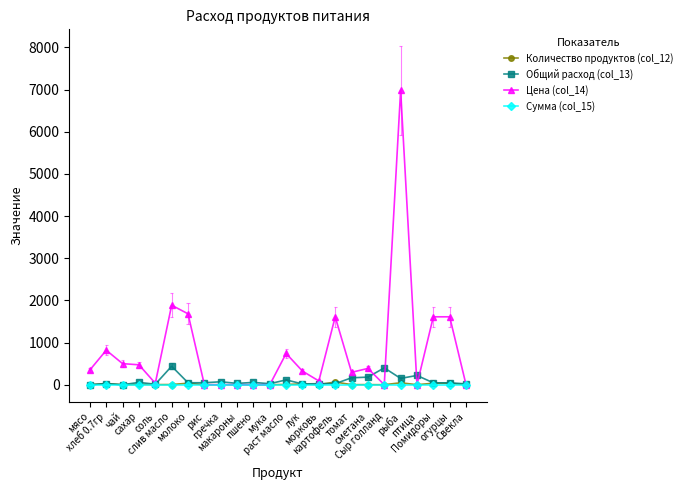

What is the value of the Общий расход (col_13) point at the 10th from the left?

32.0